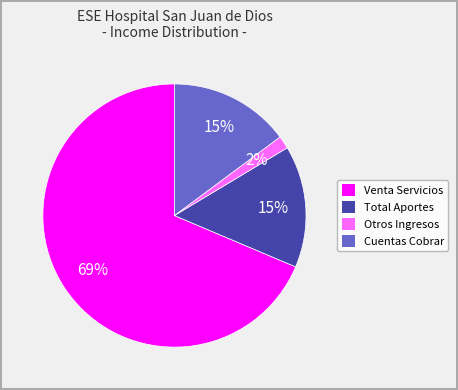

To the nearest percent, what is the average slice percentage?

25%